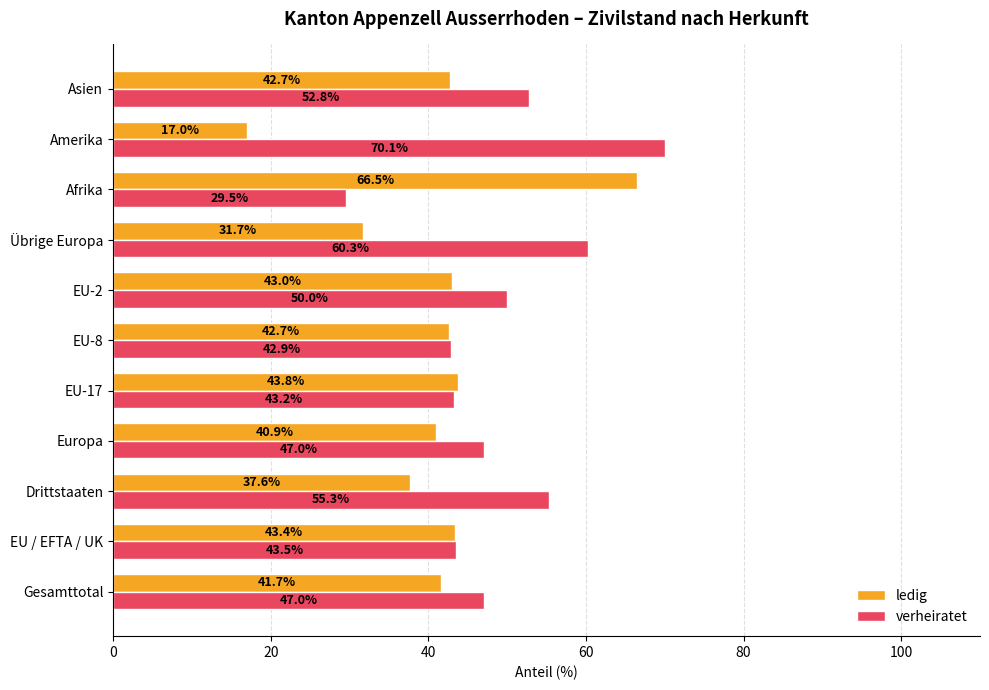

Is it true that verheiratet equals 29.5 at Afrika?

True